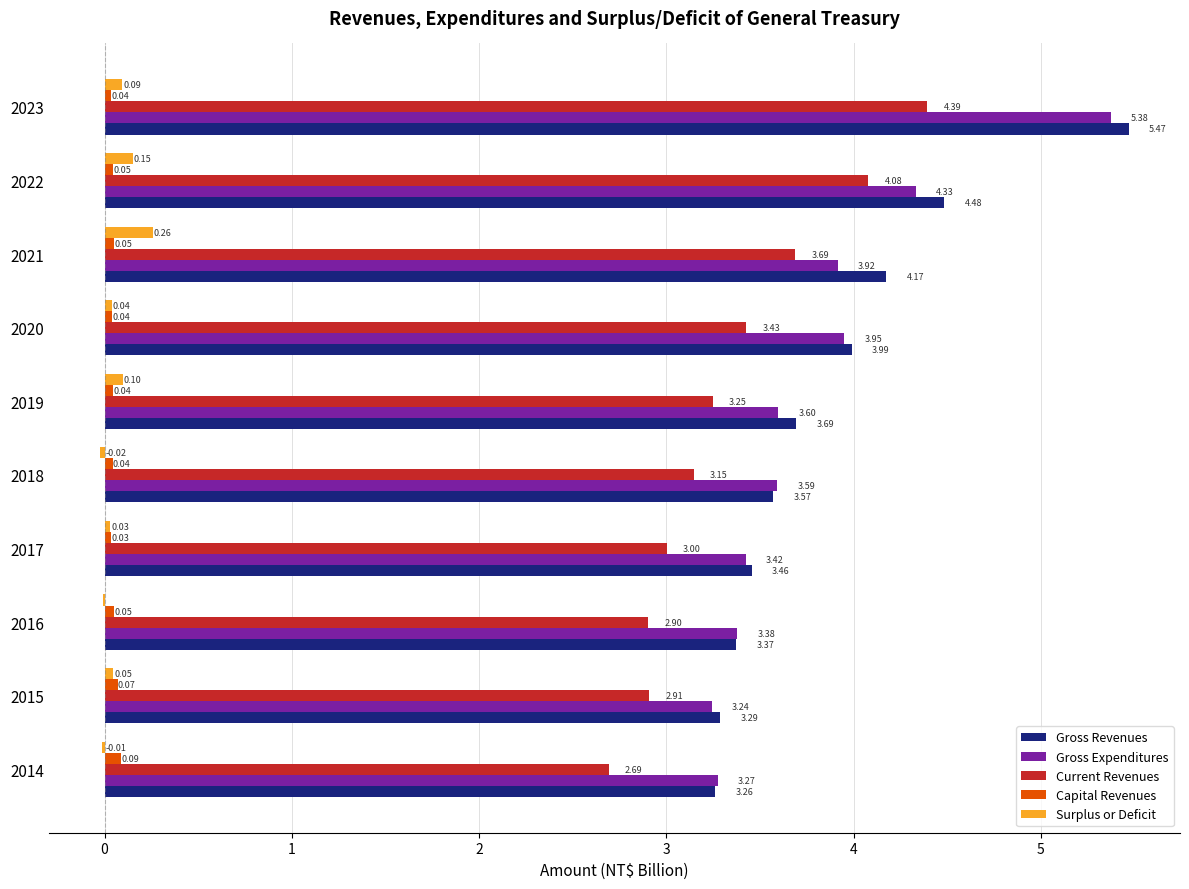

Which series changed the most between 2015 and 2023?

Gross Revenues